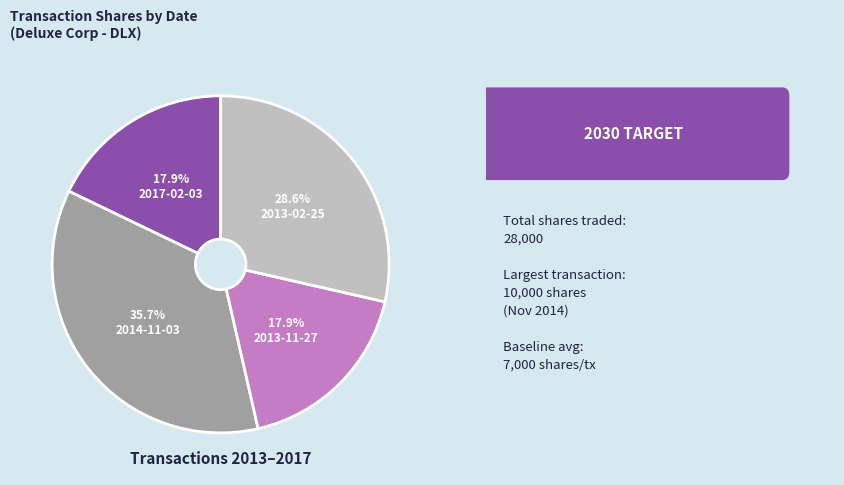

Is there any slice that represents more than half of the pie?

No